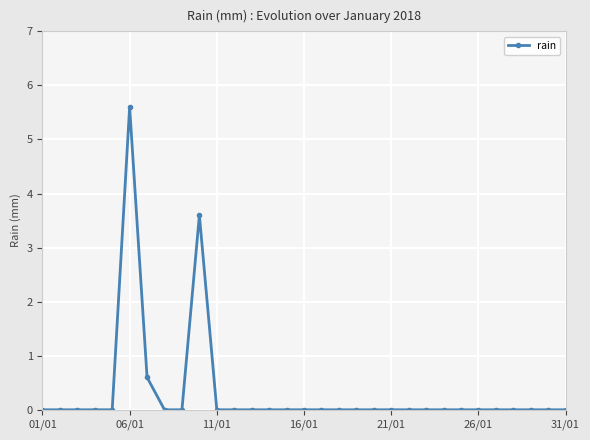

Reading left to right, list all the values displayed in this chart.

0.0	0.0	0.0	0.0	0.0	5.6	0.6	0.0	0.0	3.6	0.0	0.0	0.0	0.0	0.0	0.0	0.0	0.0	0.0	0.0	0.0	0.0	0.0	0.0	0.0	0.0	0.0	0.0	0.0	0.0	0.0